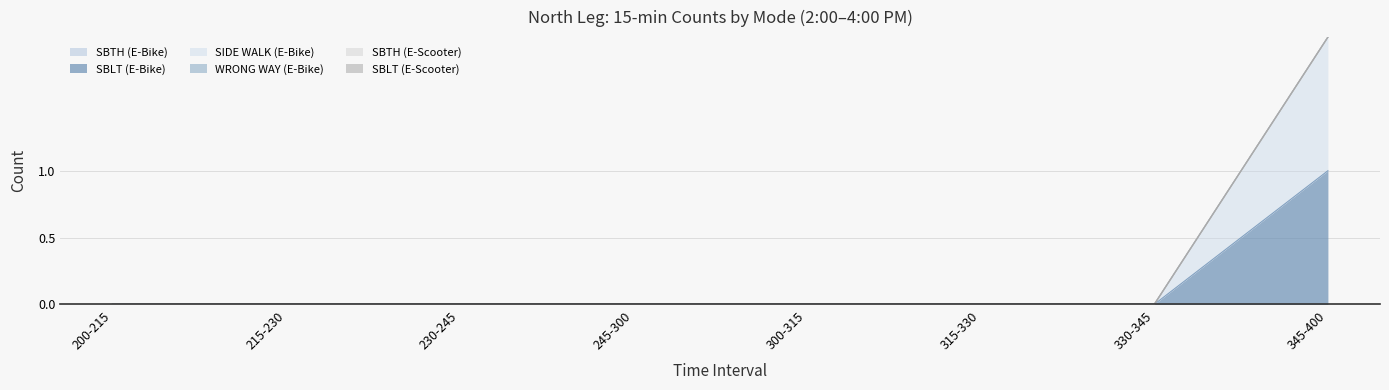

Reading right to left, list all the values displayed in this chart.

SBTH (E-Bike): 0	0	0	0	0	0	0	0
SBLT (E-Bike): 1	0	0	0	0	0	0	0
SIDE WALK (E-Bike): 1	0	0	0	0	0	0	0
WRONG WAY (E-Bike): 0	0	0	0	0	0	0	0
SBTH (E-Scooter): 0	0	0	0	0	0	0	0
SBLT (E-Scooter): 0	0	0	0	0	0	0	0